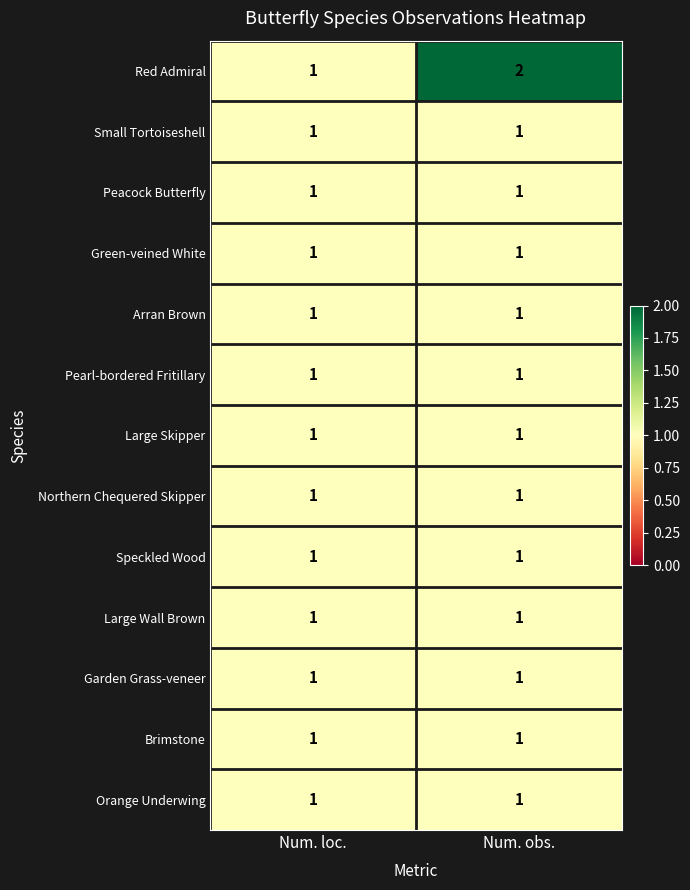

Which series has the largest total across all categories?

Red Admiral